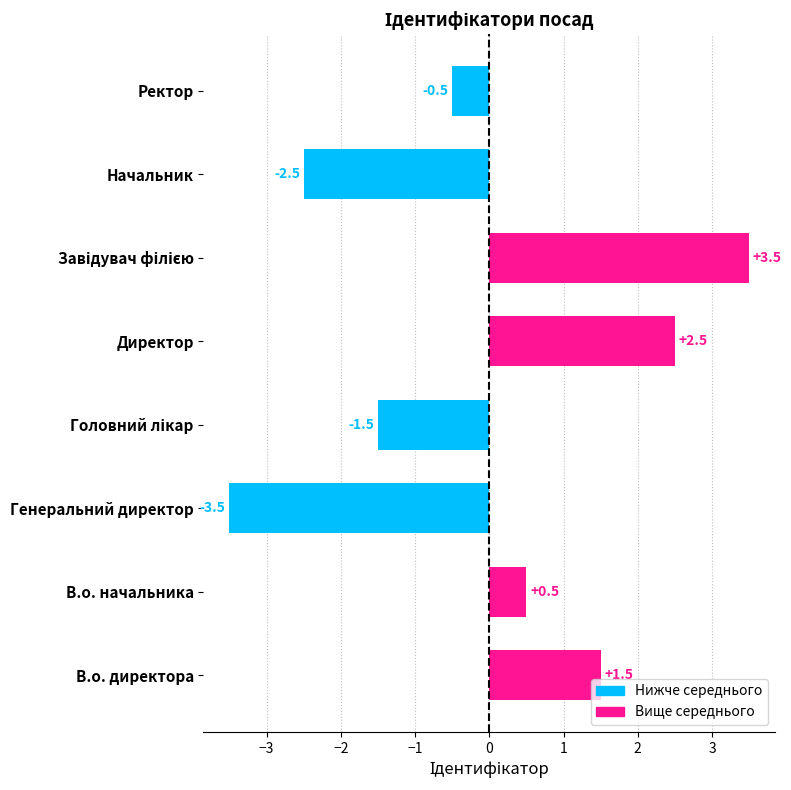

At which category does the chart reach its minimum across all series?

Генеральний директор